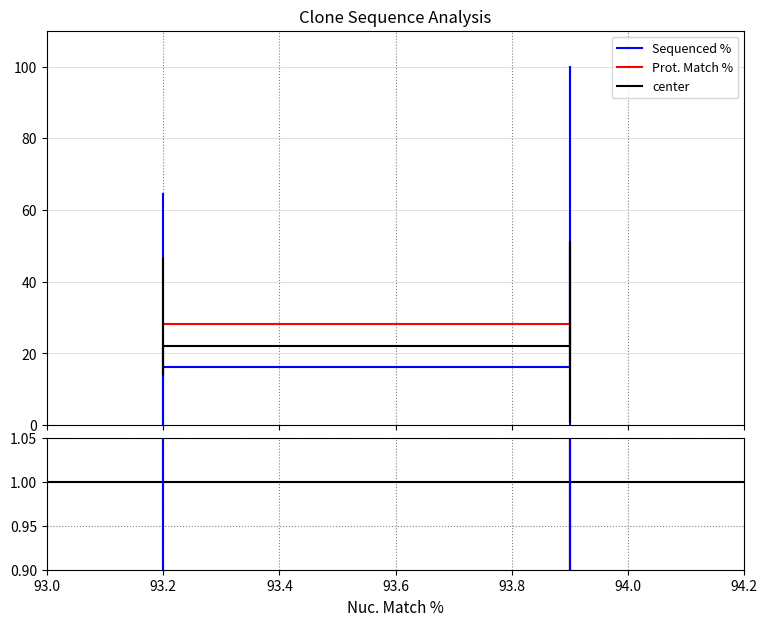

Is this an area chart (filled region under the line)?

No